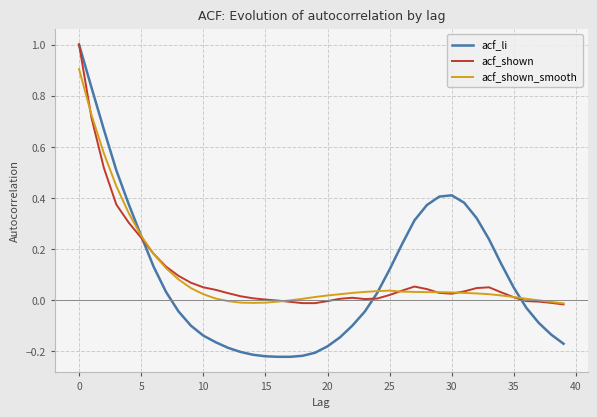

What is the highest value of the acf_shown series?

1.0